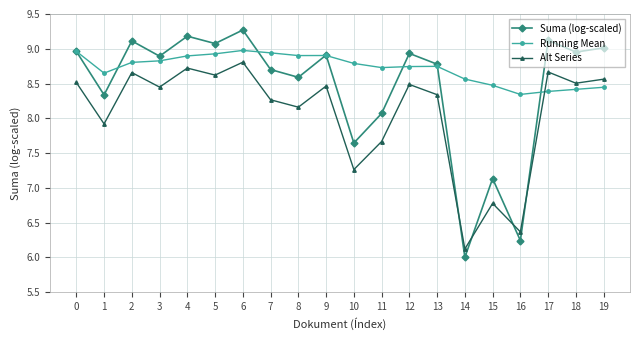

How many distinct data groups are displayed?

3